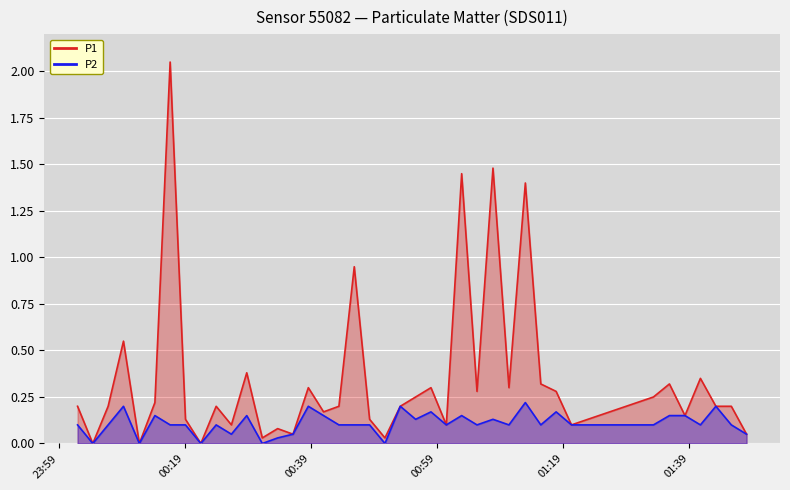

True or false: P1 has a value of 0.2 at 11.

False